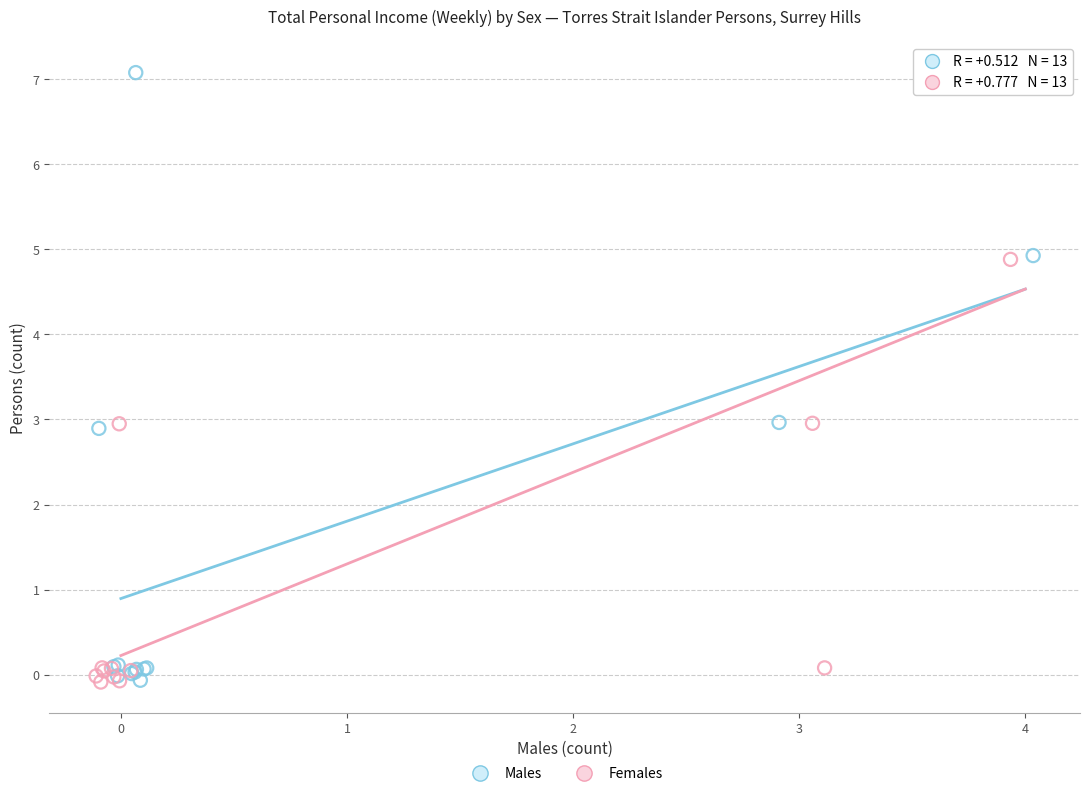

What are all the series names shown in the legend?

Males, Females